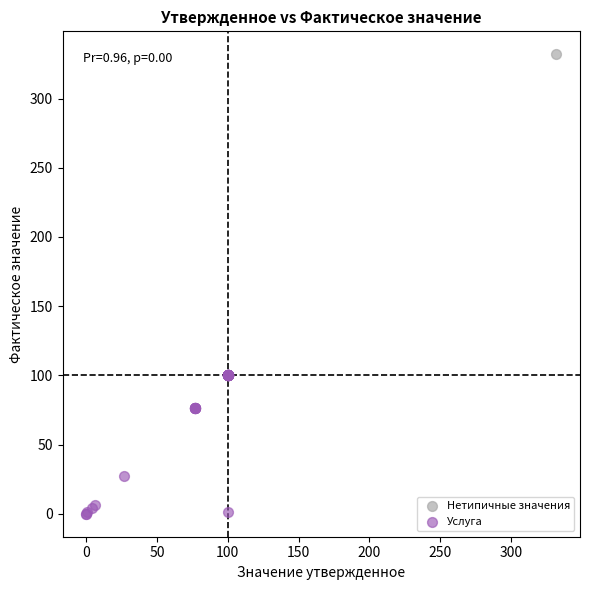

What are all the series names shown in the legend?

Нетипичные значения, Услуга